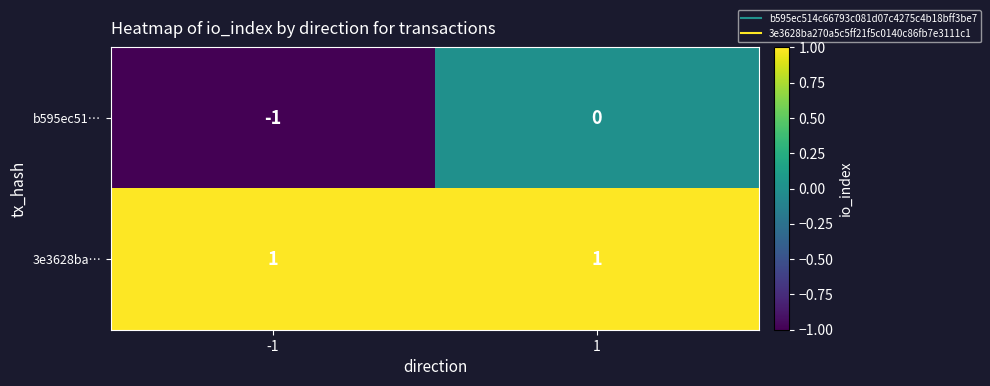

How many data points does each series have?

2